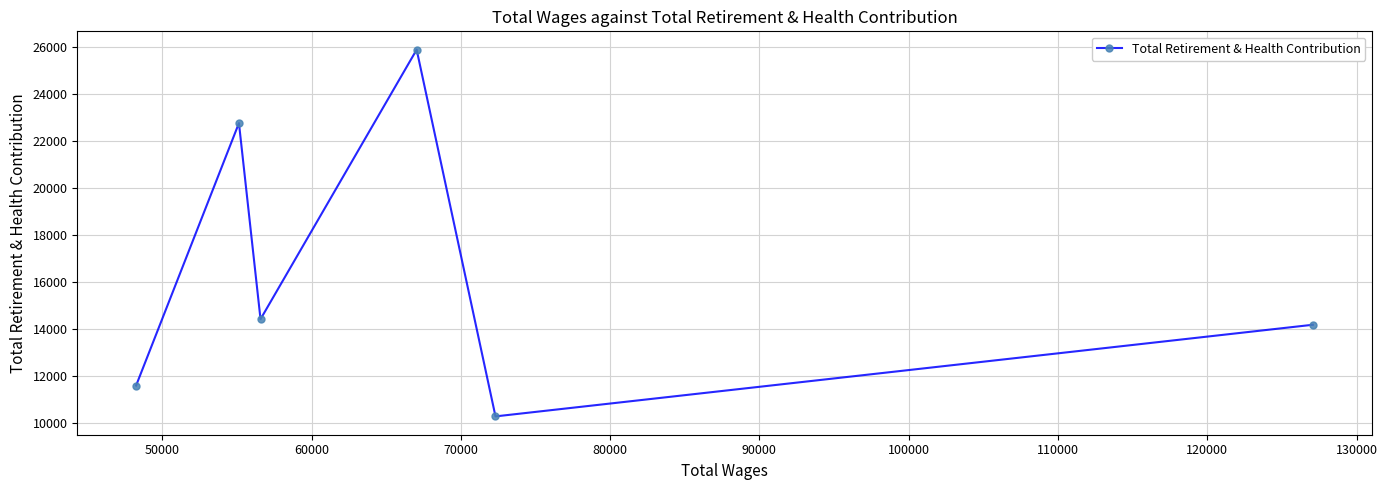

What is the value of the 6th point from the left?

14182